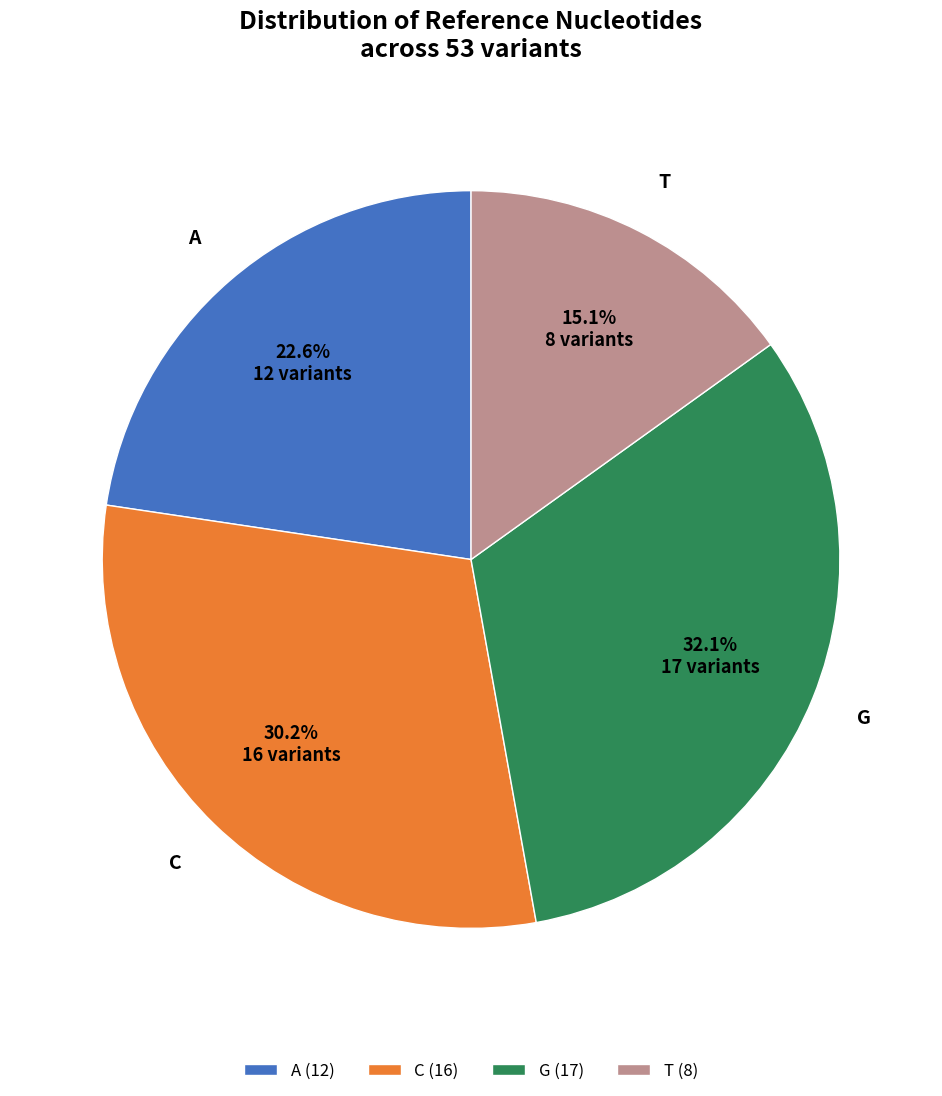

Rank the categories by value from highest to lowest.

G, C, A, T